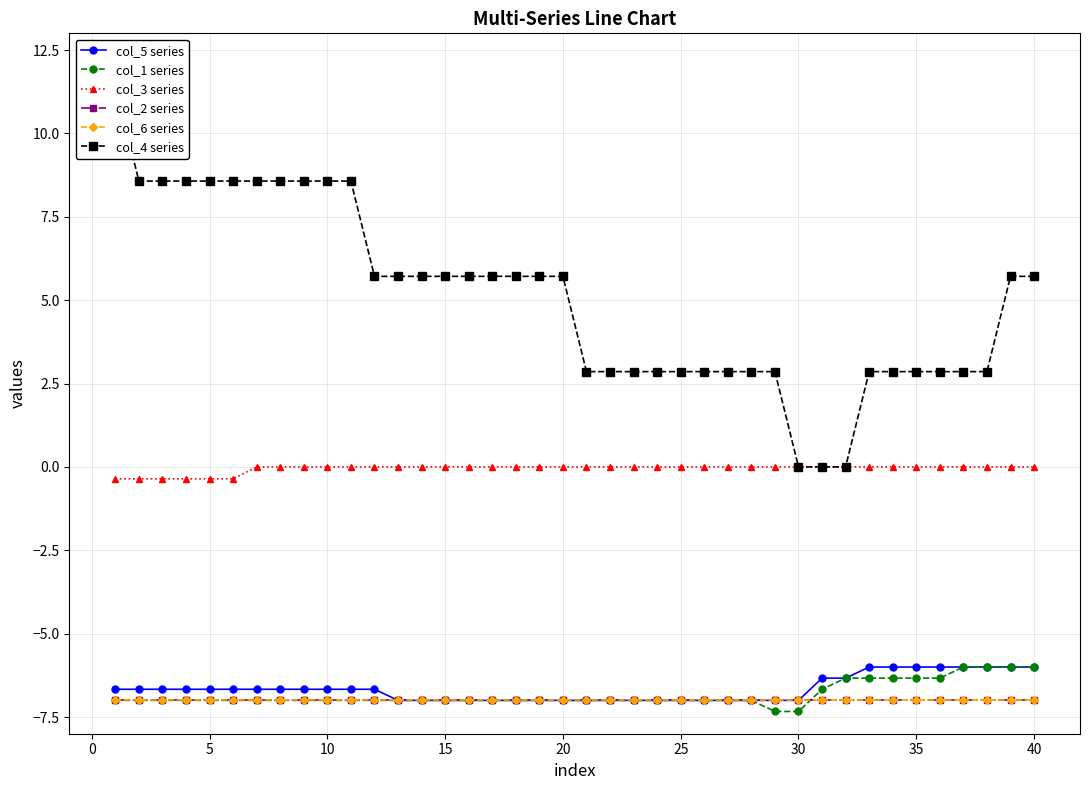

How many data points does each series have?

40